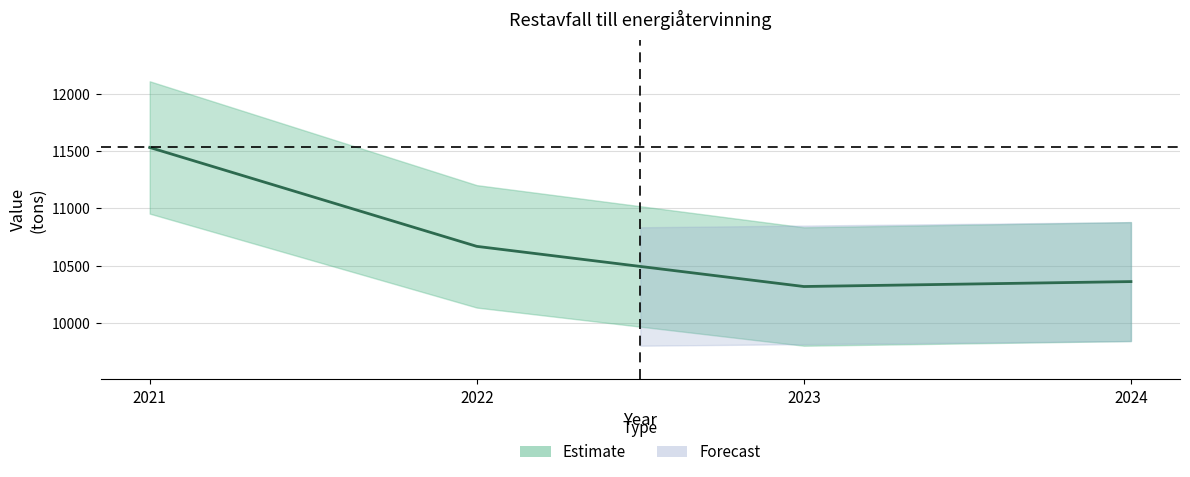

List the labels in order of value, smallest first.

2023, 2024, 2022, 2021